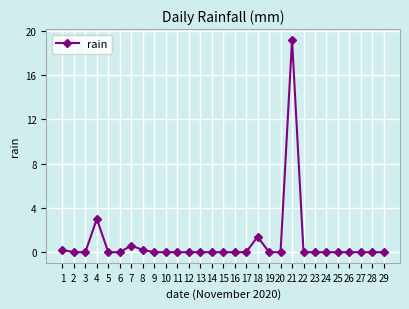

The chart shows a value of 0.0 at 25. True or false?

True